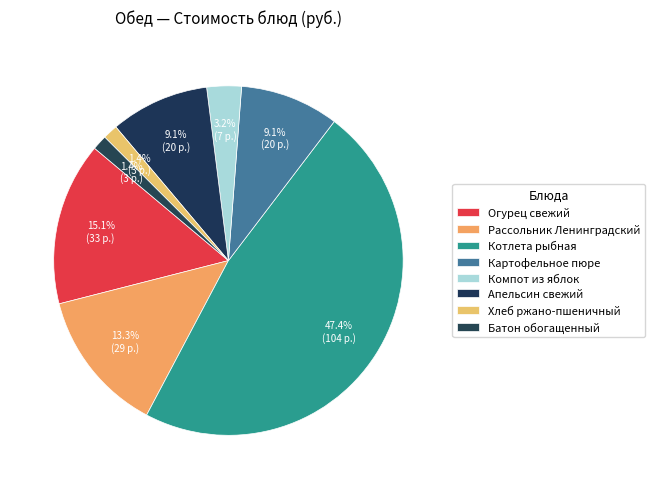

Count the number of slices in the pie.

8